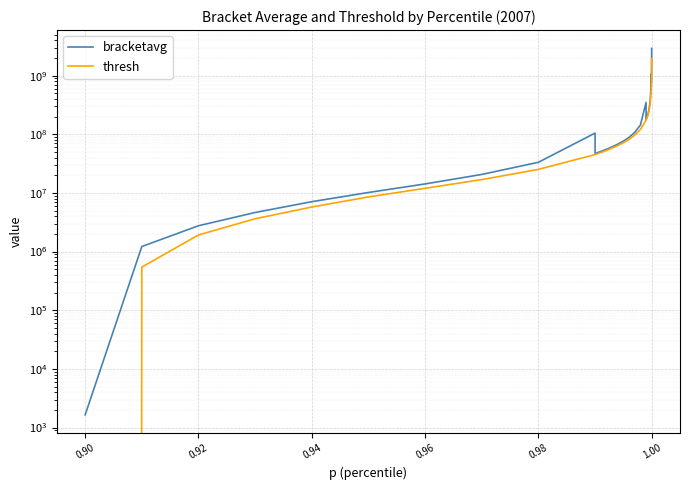

At how many categories does at least one series exceed 2638863440?

1